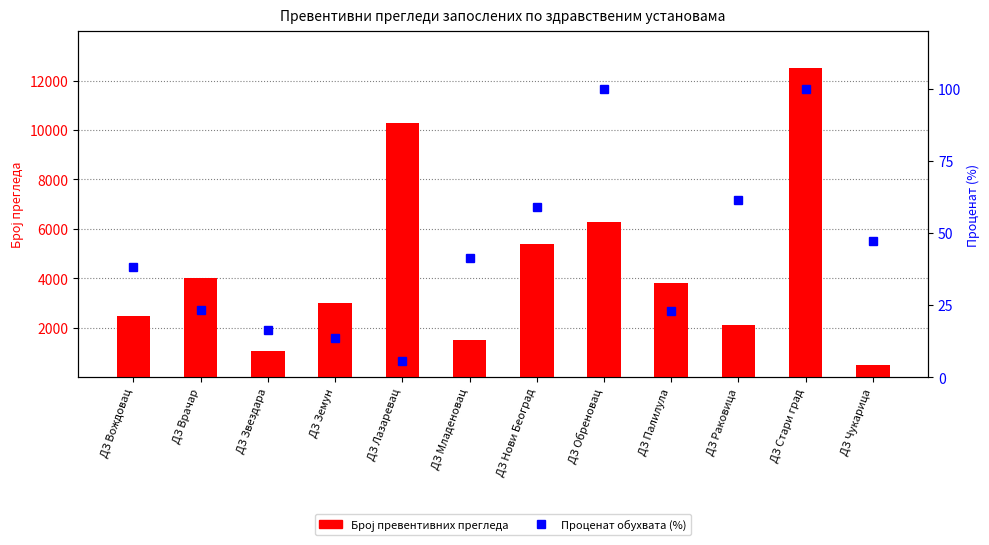

Which category has the lowest value across all series?

ДЗ Лазаревац